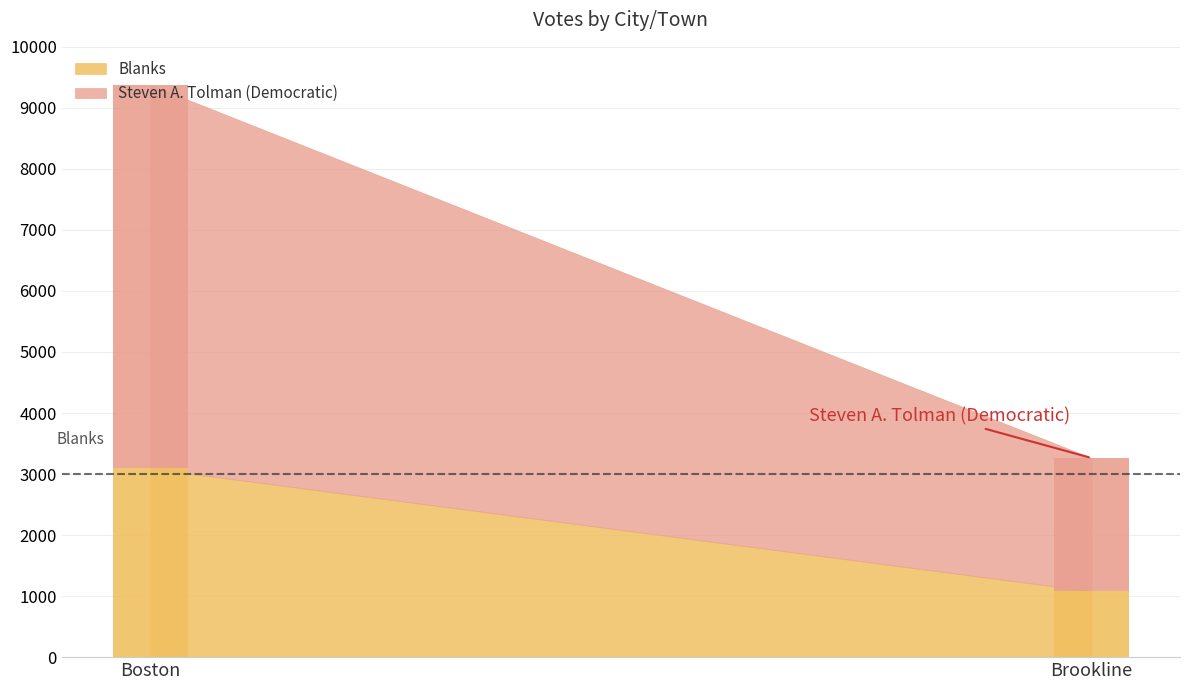

Reading left to right, extract all data points from this chart.

Steven A. Tolman (Democratic): Boston=6286	Brookline=2184
Blanks: Boston=3092	Brookline=1079